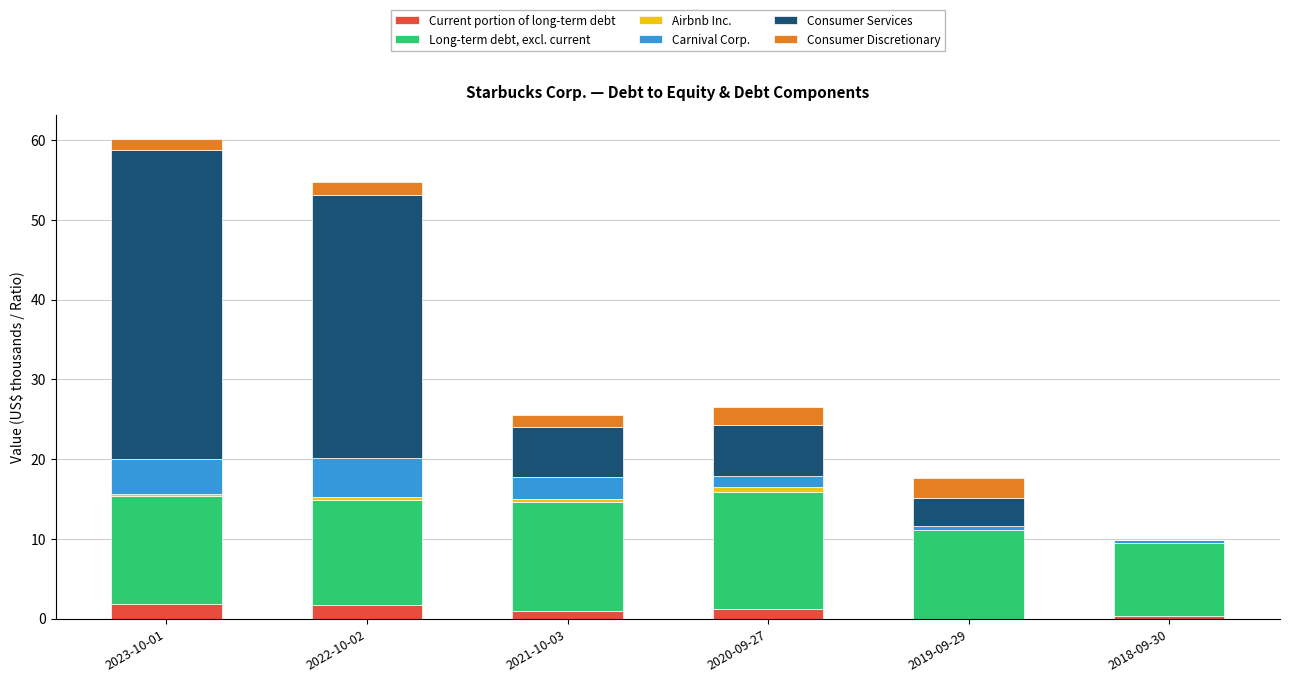

What is the highest value of the Current portion of long-term debt series?

1.8